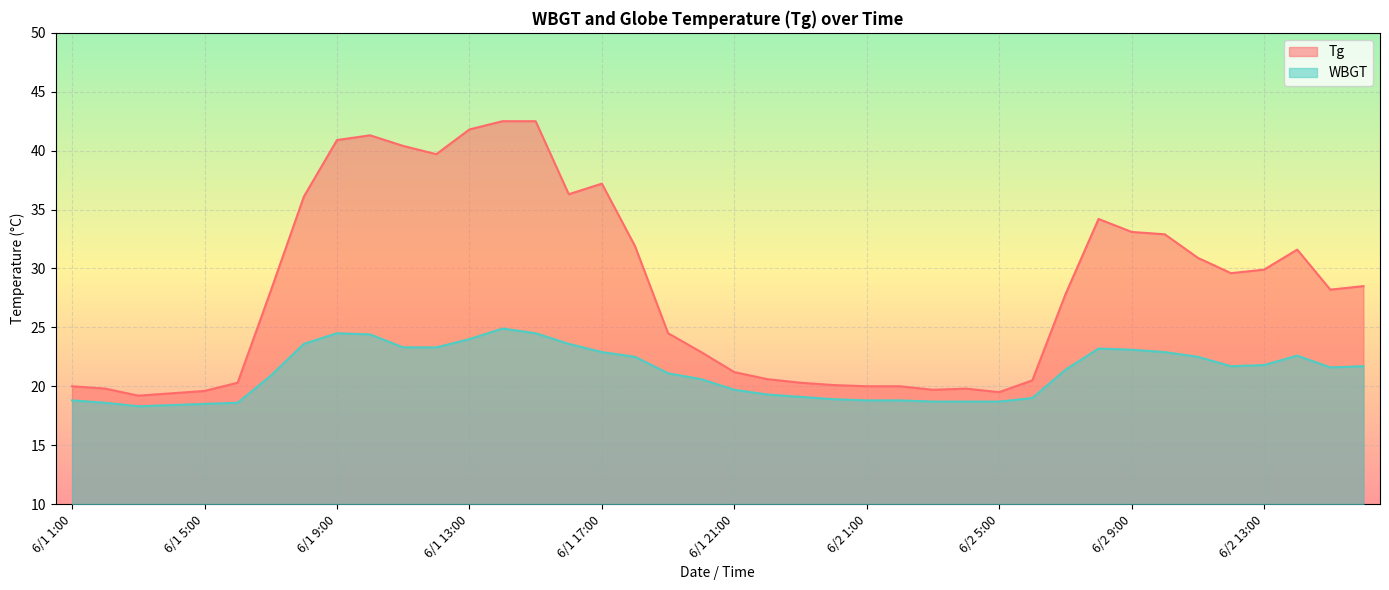

How many interior local peaks does the WBGT series have?

4